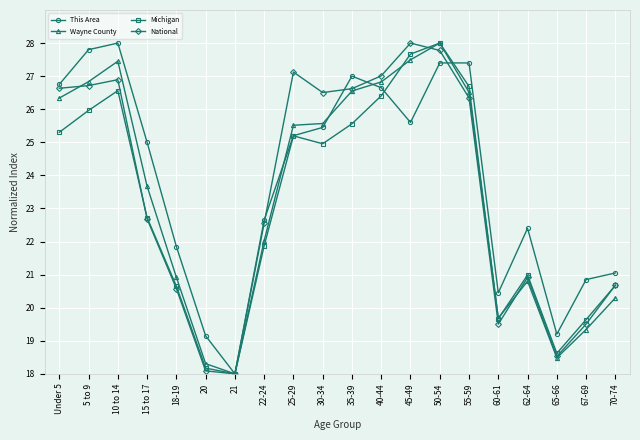

At which label is This Area closest to 23?

22-24